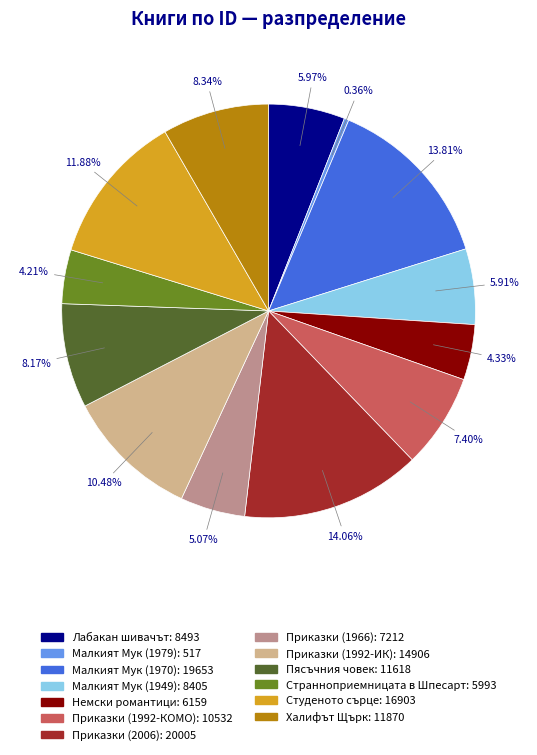

Which slice is the smallest?

Малкият Мук (1979)